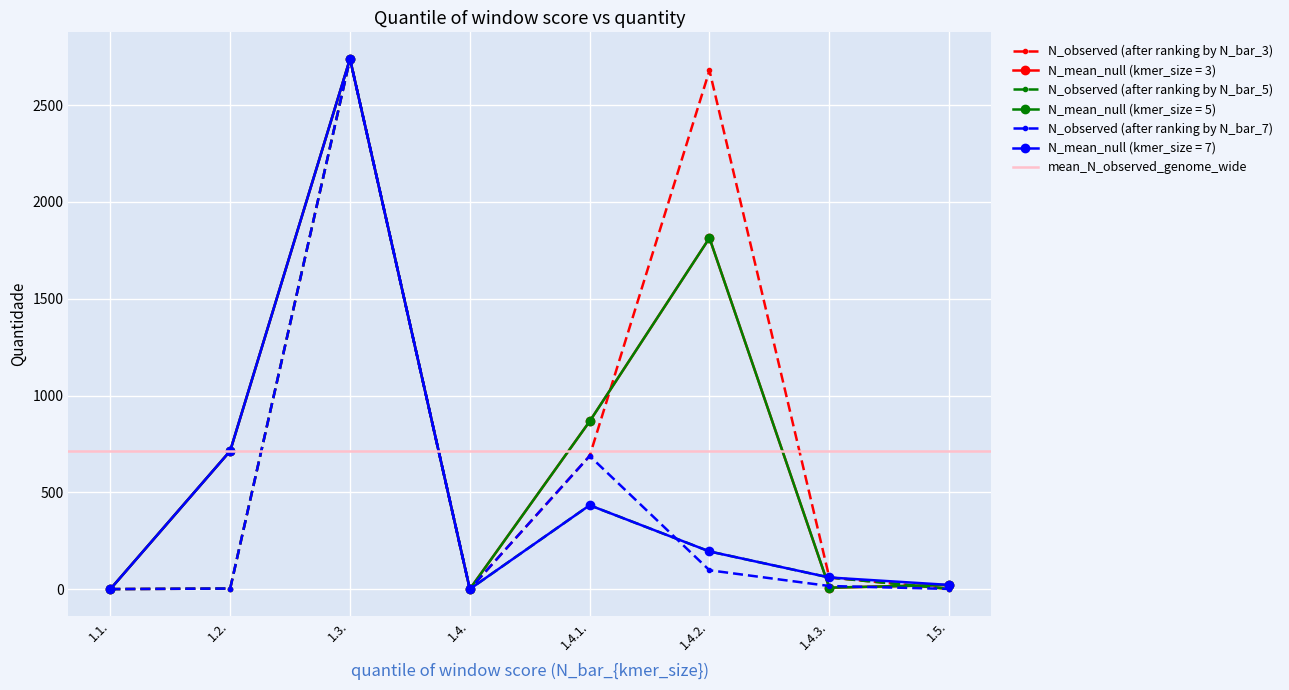

What is the value of the N_observed (after ranking by N_bar_5) point at the 5th from the left?

433.2